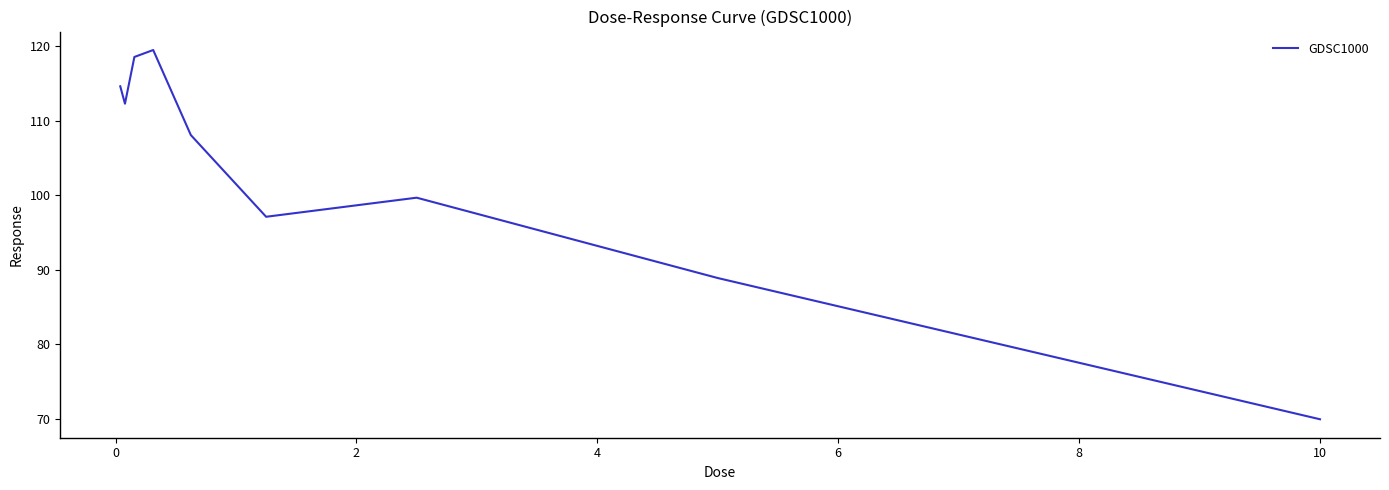

What is the difference between the maximum and minimum values?

49.5